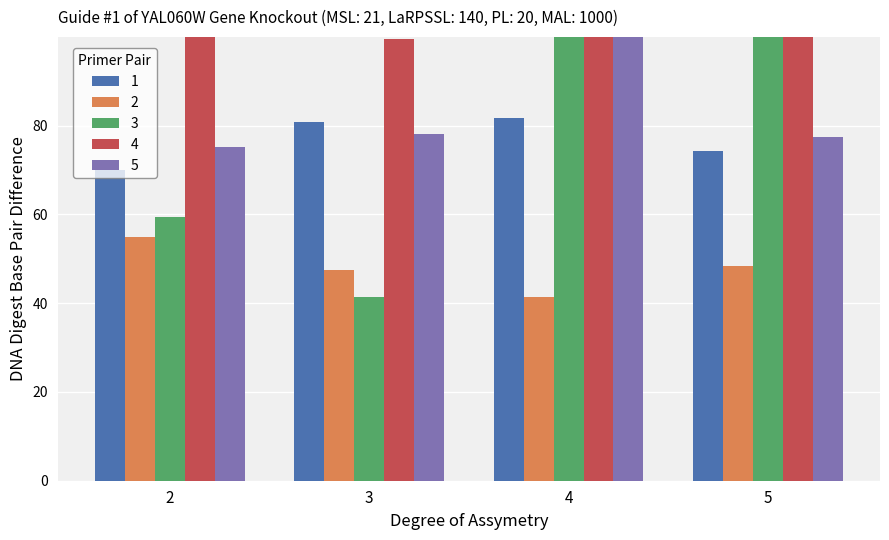

How many bars are there in total?

20